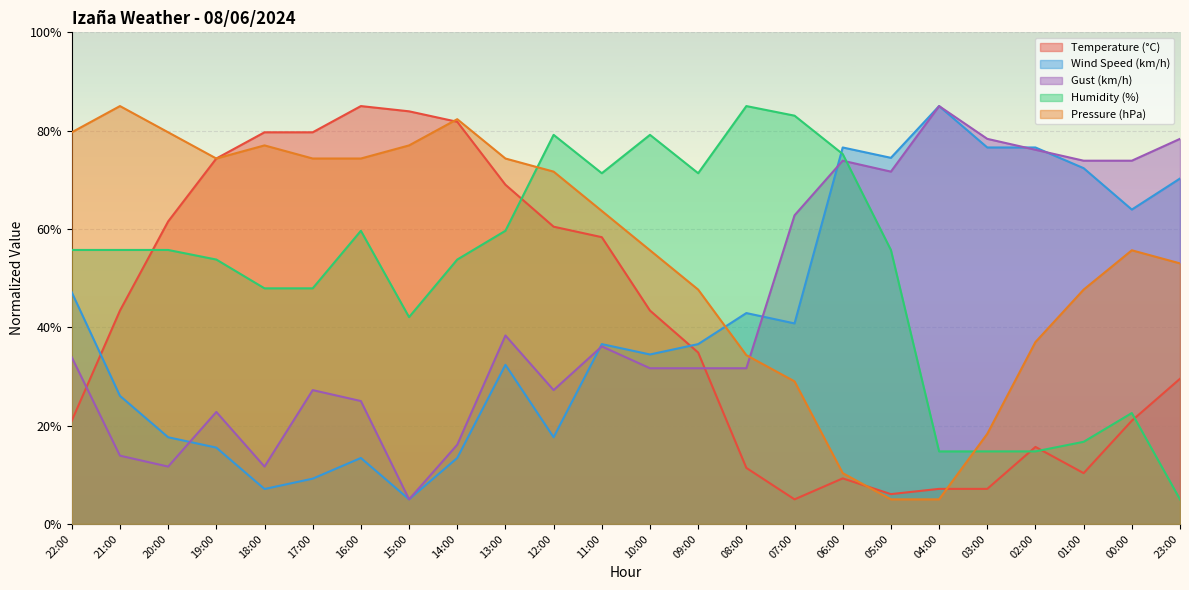

What is the label of the 7th point from the left?

16:00